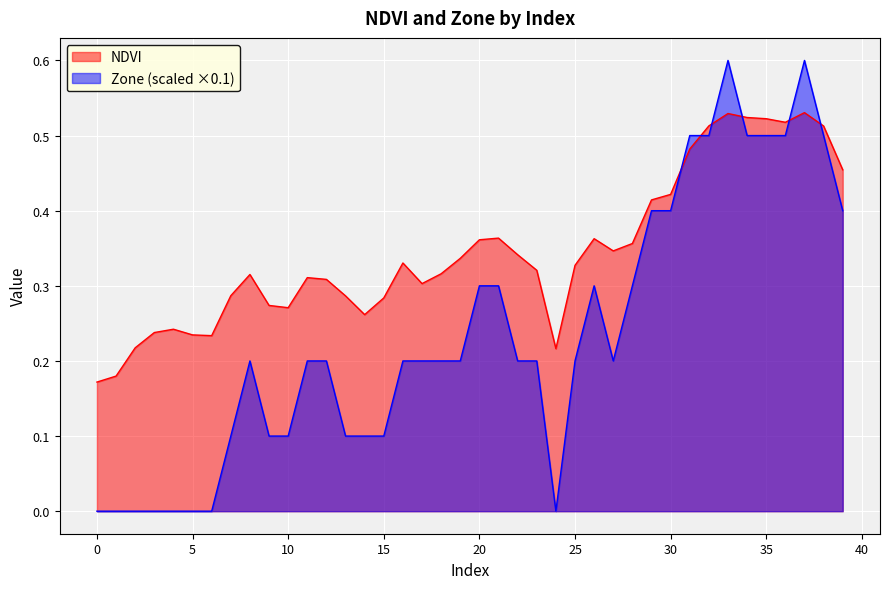

What is the difference between the highest and lowest values at 24?

0.2